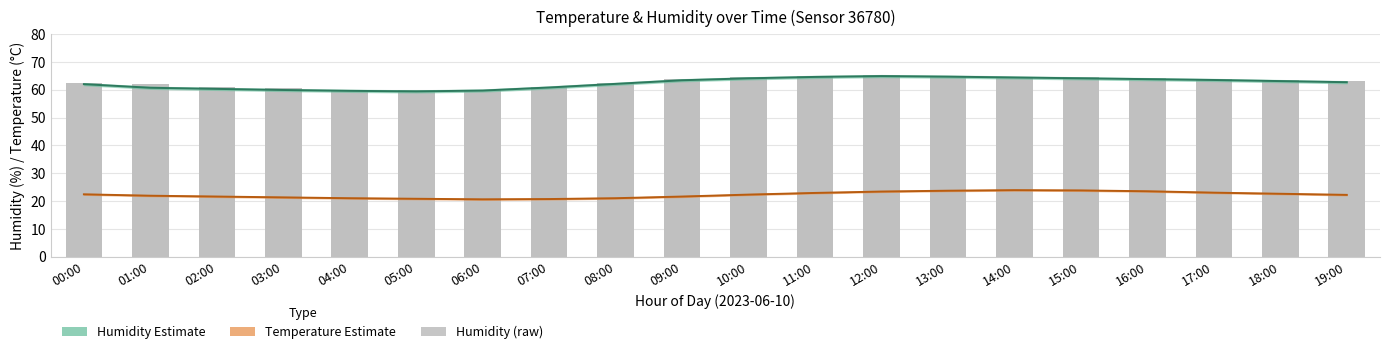

True or false: Humidity Mid has a value of 93.2 at 09:00.

False